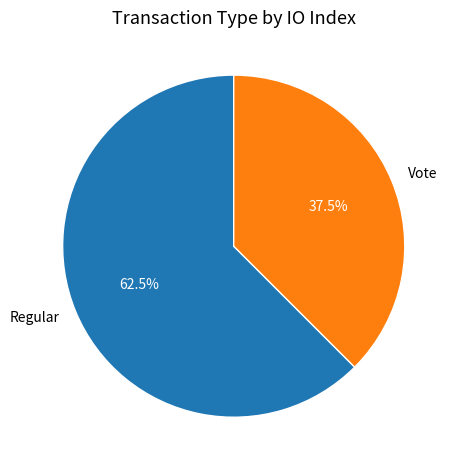

Is there any slice that represents more than half of the pie?

Yes